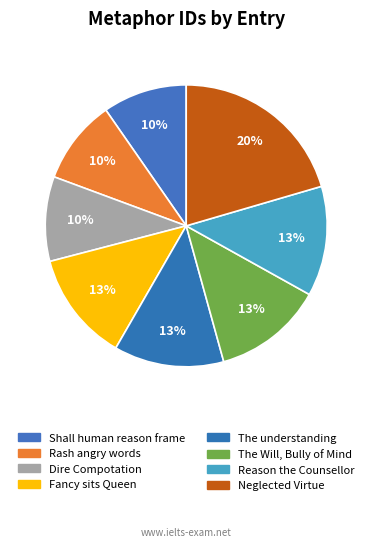

Combined, do Shall human reason frame and Fancy sits Queen account for over 50%?

No